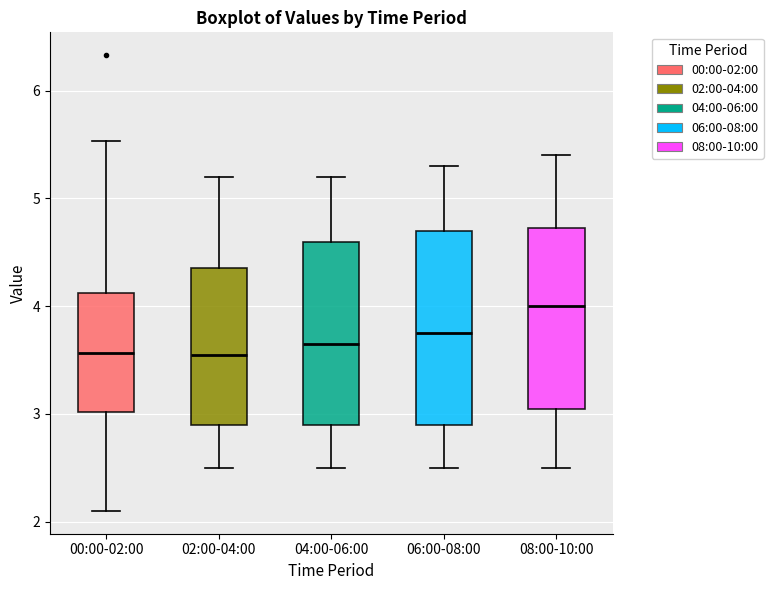

Which box's median line is the highest?

08:00-10:00